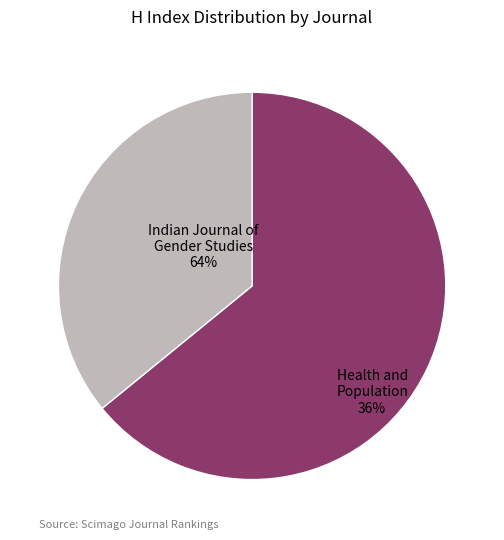

To the nearest percent, what is the difference between the Indian Journal of Gender Studies and Health and Population: Perspectives and Issues slice percentages?

28%